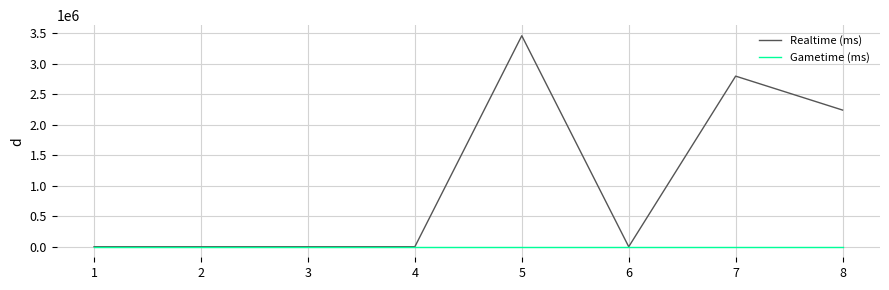

True or false: Realtime (ms) has a value of -1883759 at 1.

False